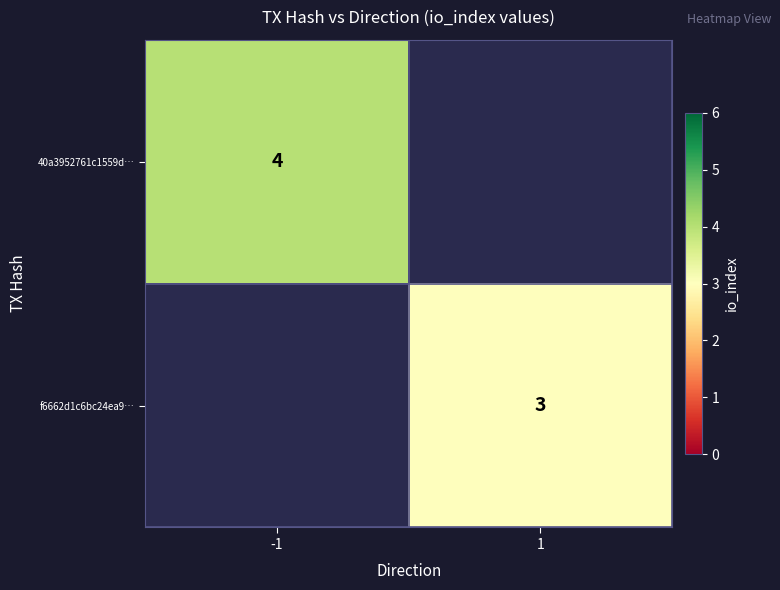

What is the maximum value shown in the chart?

4.0